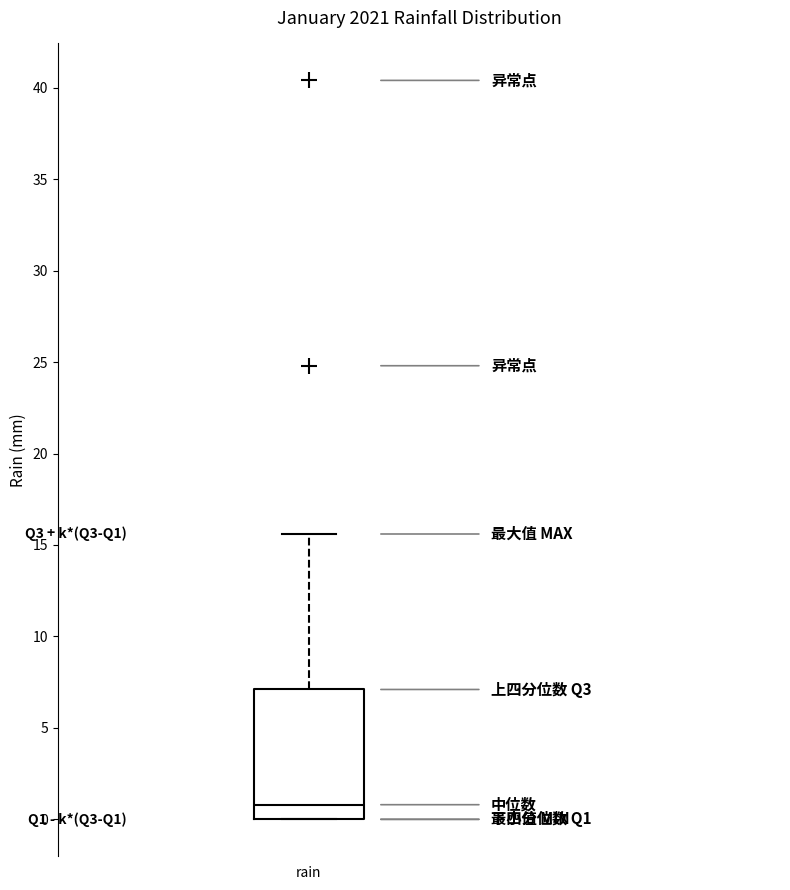

Read this box plot against the y-axis: the position of the median line, the range covered by the box, and the ends of both whiskers. The values are not printed on the chart, so give them approximately, as read against the axis.

median 1.0, box 0.0 to 7.0, whiskers 0.0 to 15.5